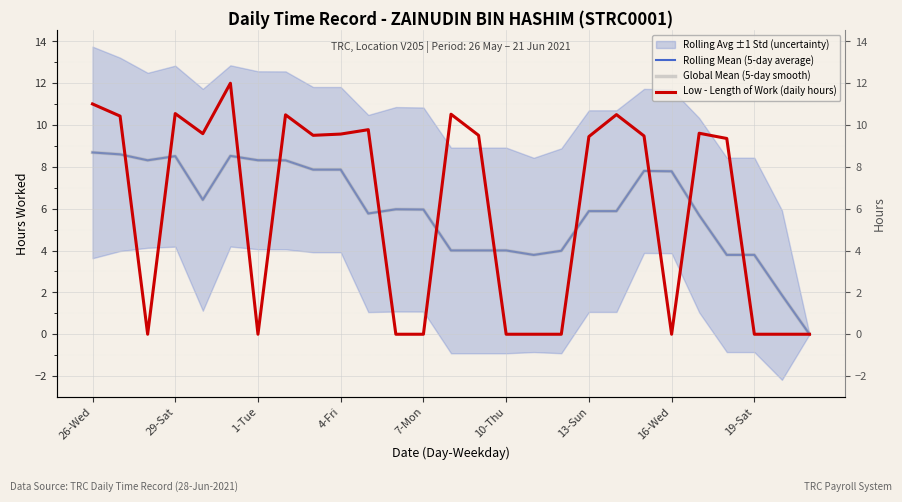

What is the sum of all Low - Length of Work (daily hours) values?

161.4